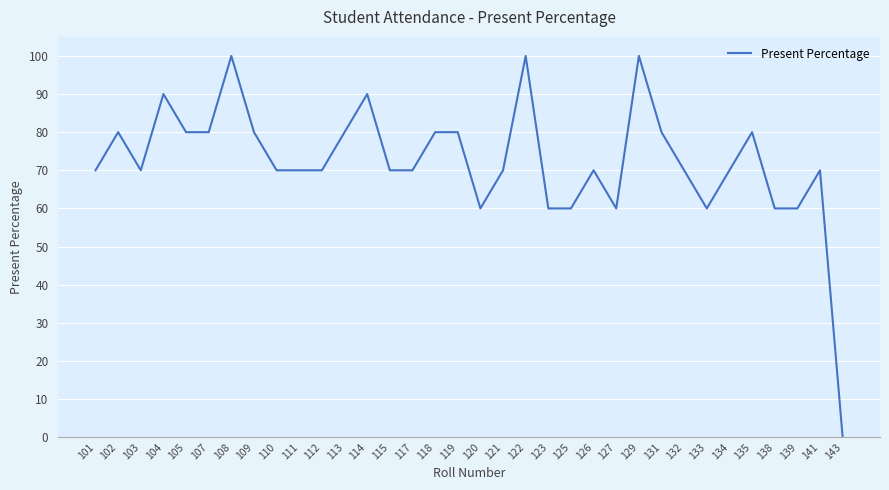

Reading left to right, transcribe all the data shown in this chart.

70	80	70	90	80	80	100	80	70	70	70	80	90	70	70	80	80	60	70	100	60	60	70	60	100	80	70	60	70	80	60	60	70	0